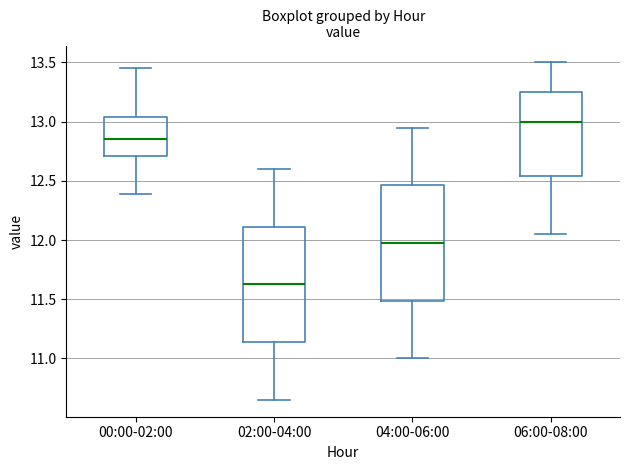

Which box's median line is the highest?

06:00-08:00